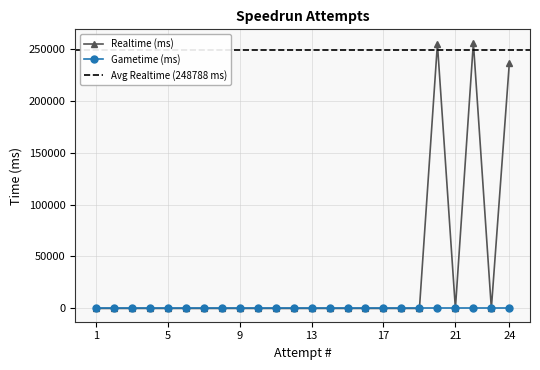

List the labels in order of value, smallest first.

1, 2, 3, 4, 5, 6, 7, 8, 9, 10, 11, 12, 13, 14, 15, 16, 17, 18, 19, 21, 23, 24, 20, 22